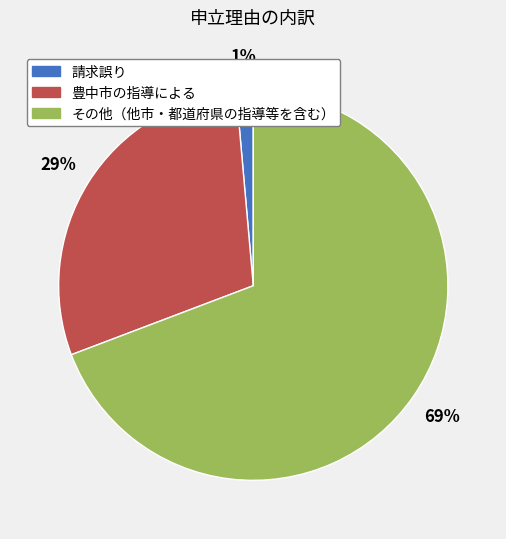

Does その他（他市・都道府県の指導等を含む） account for over 50% of the chart?

Yes